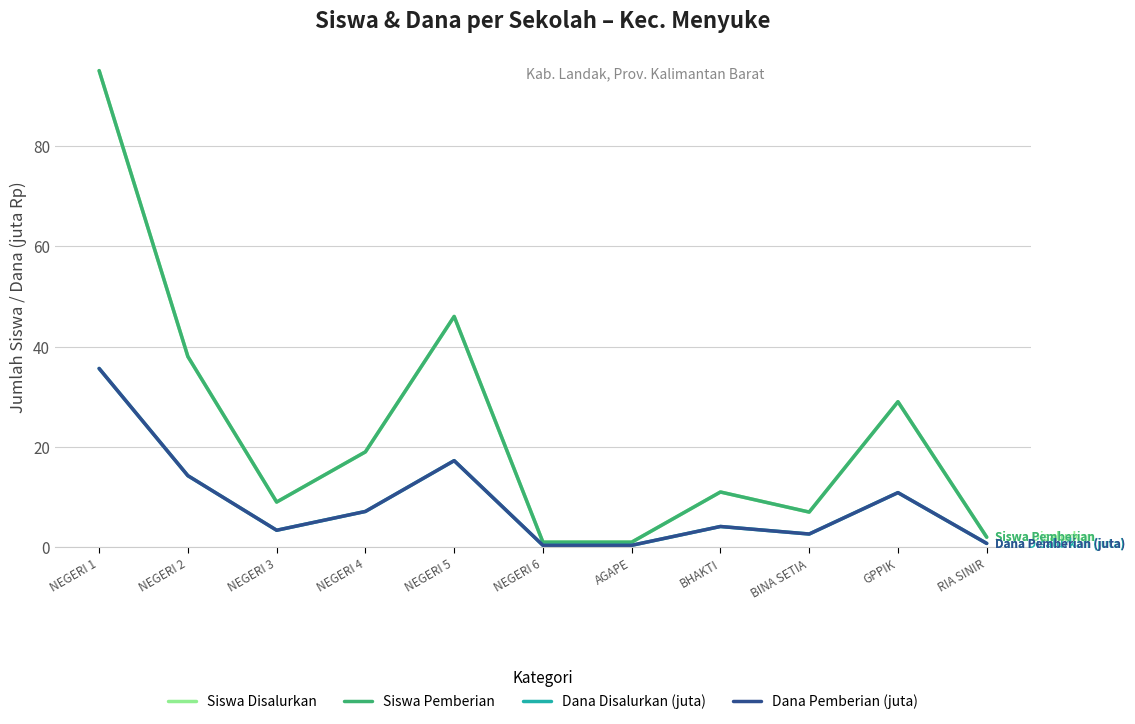

The Siswa Disalurkan series shows 11.0 at BHAKTI. True or false?

True